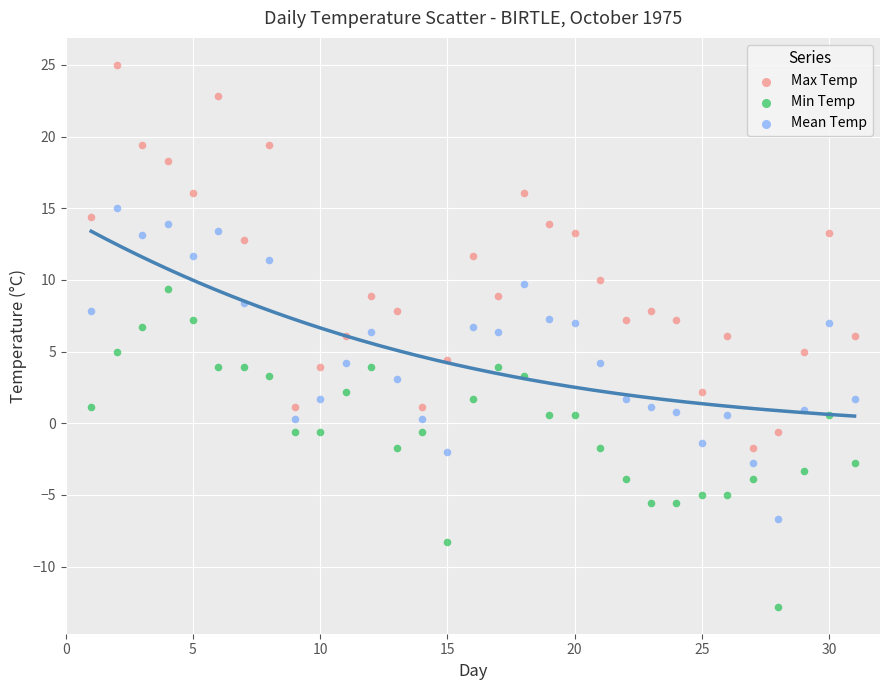

Which series contains the lowest Y value?

Min Temp